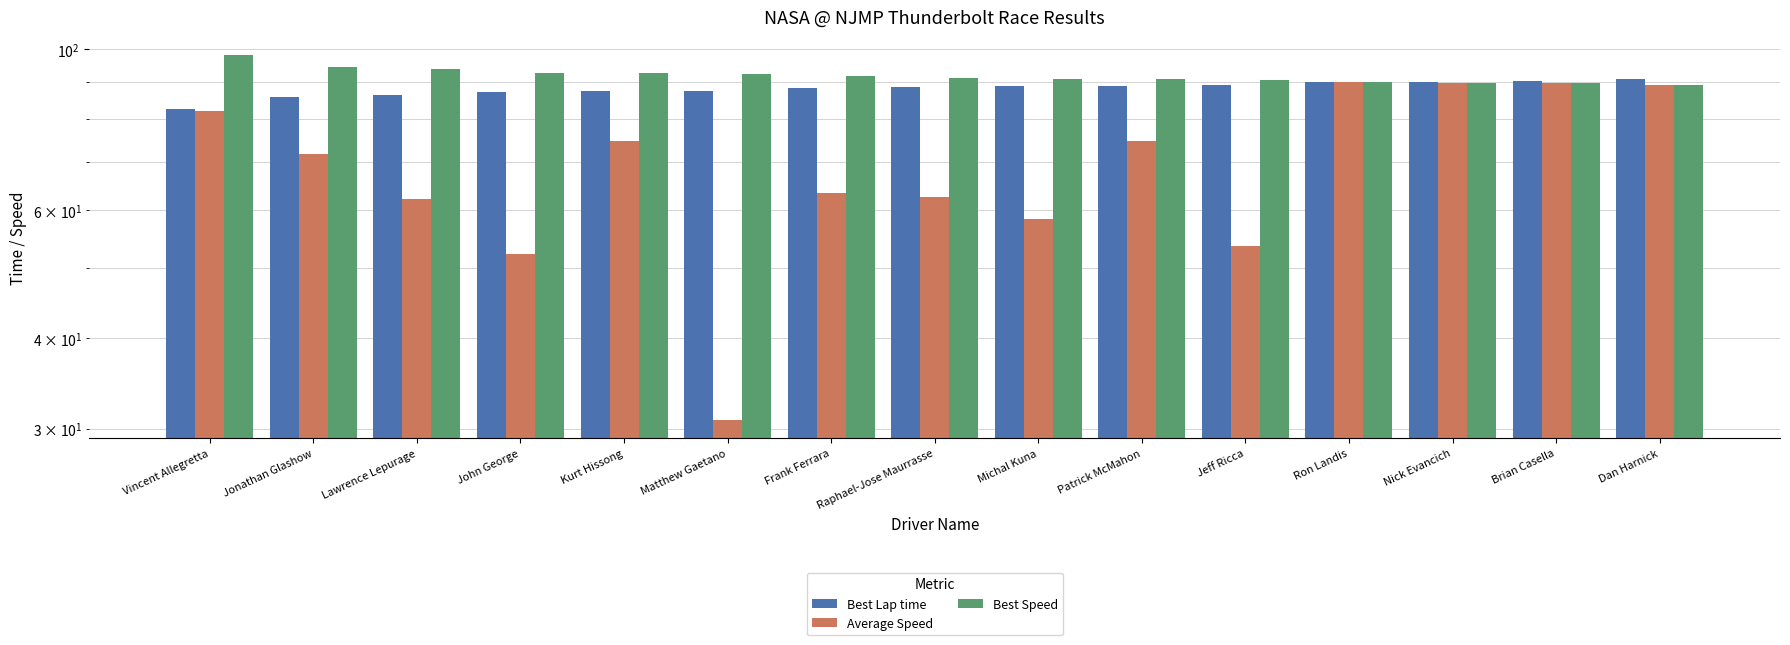

Which series changed the most between Frank Ferrara and Nick Evancich?

Average Speed